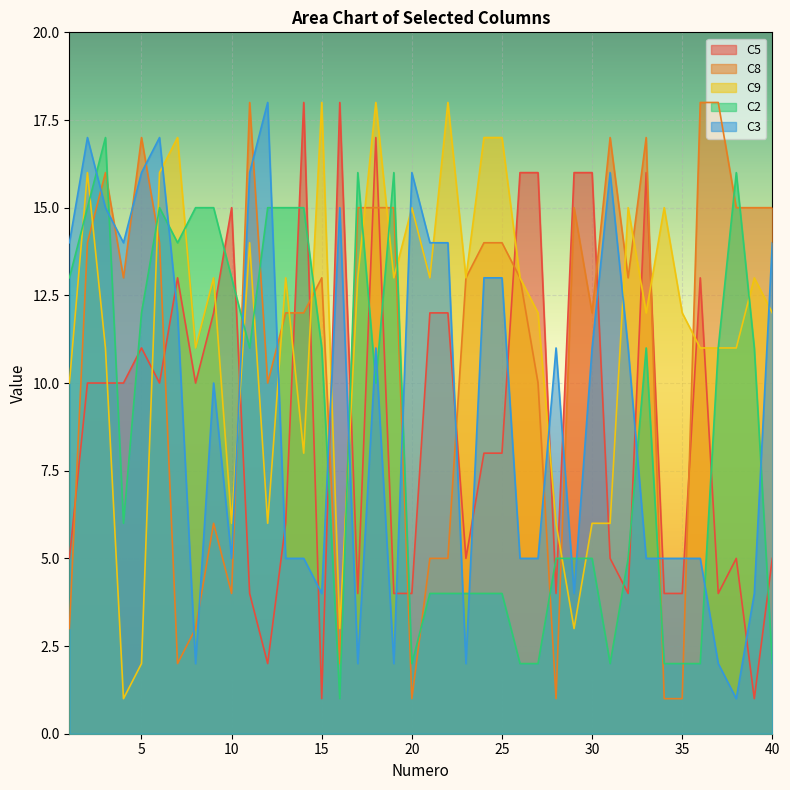

What is the sum of the C3 values at 9 and 17?

12